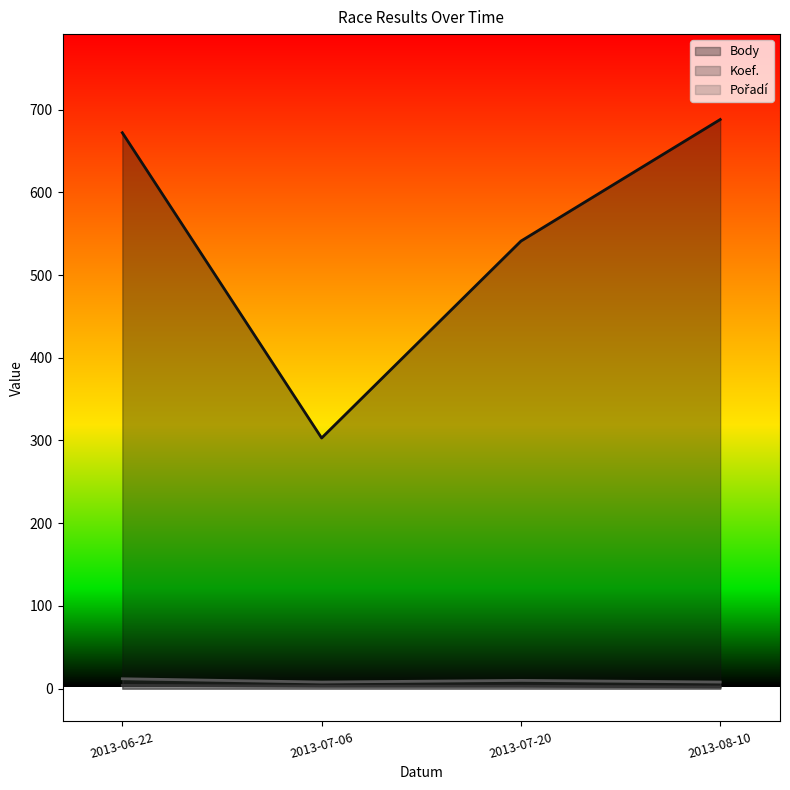

True or false: Pořadí and Body intersect in this chart.

False